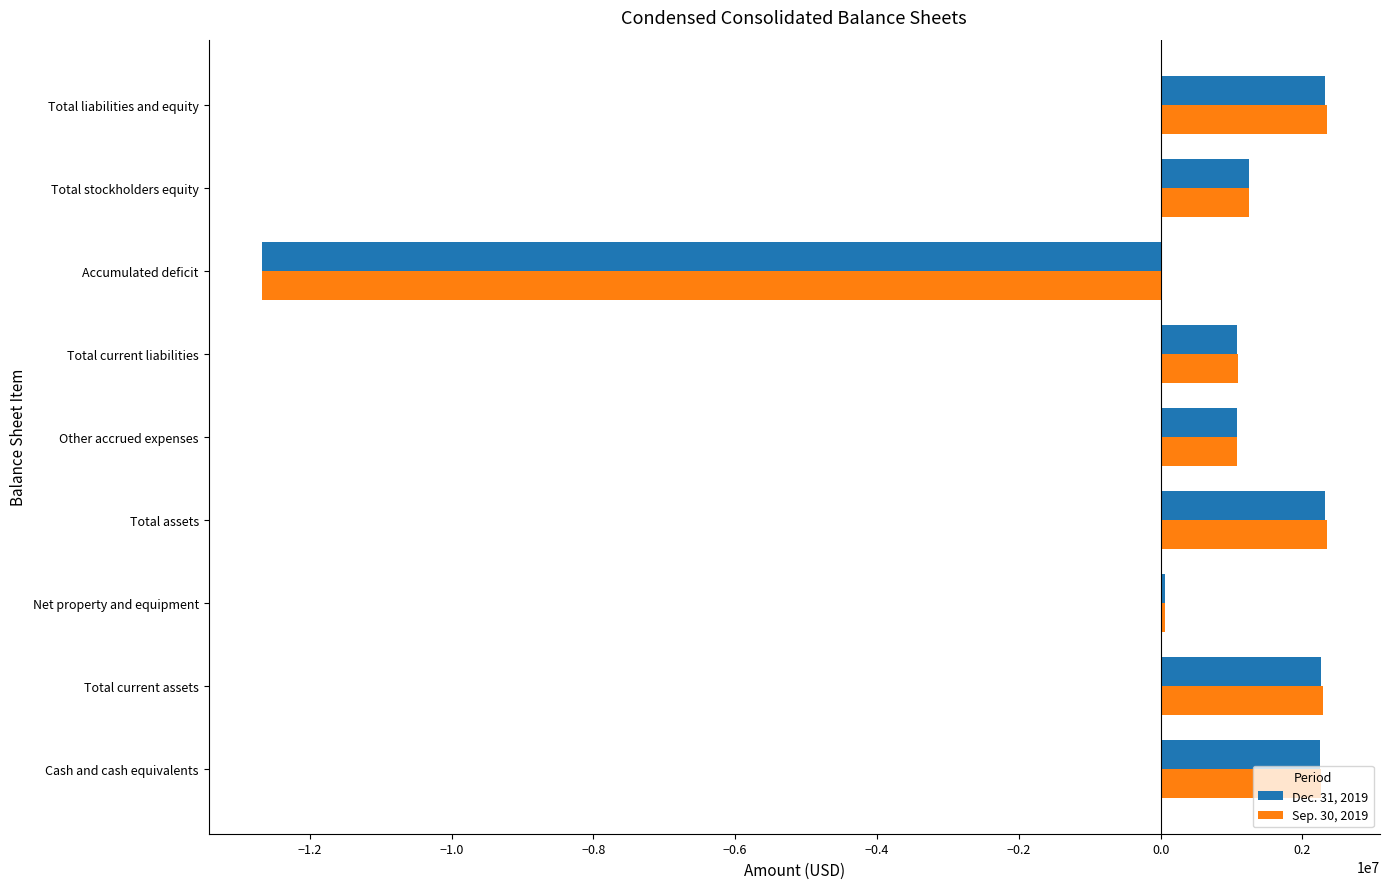

The value of Dec. 31, 2019 at Other accrued expenses is 1078000. True or false?

True